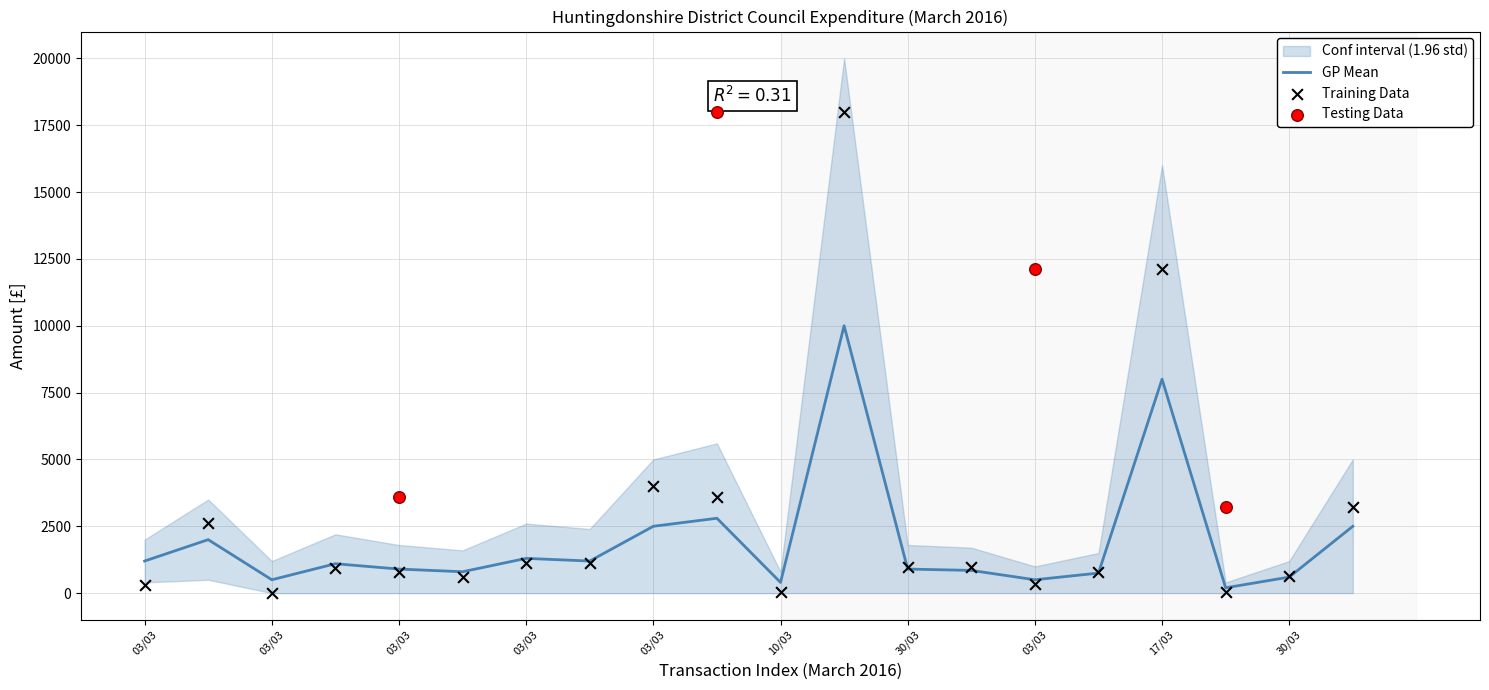

Which has a higher value, 17/03 or 03/03?

03/03